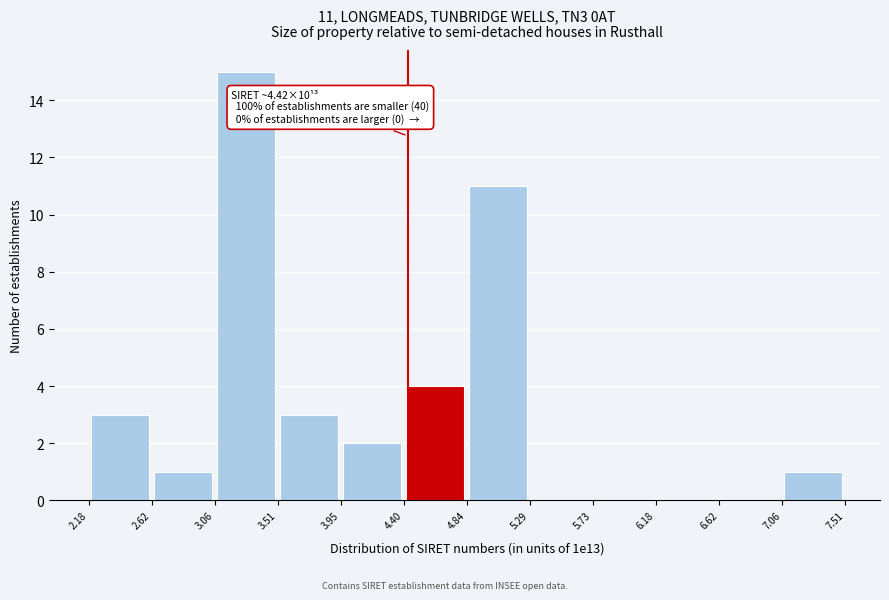

Over which range of the x-axis is the bar tallest?

3.06 to 3.51